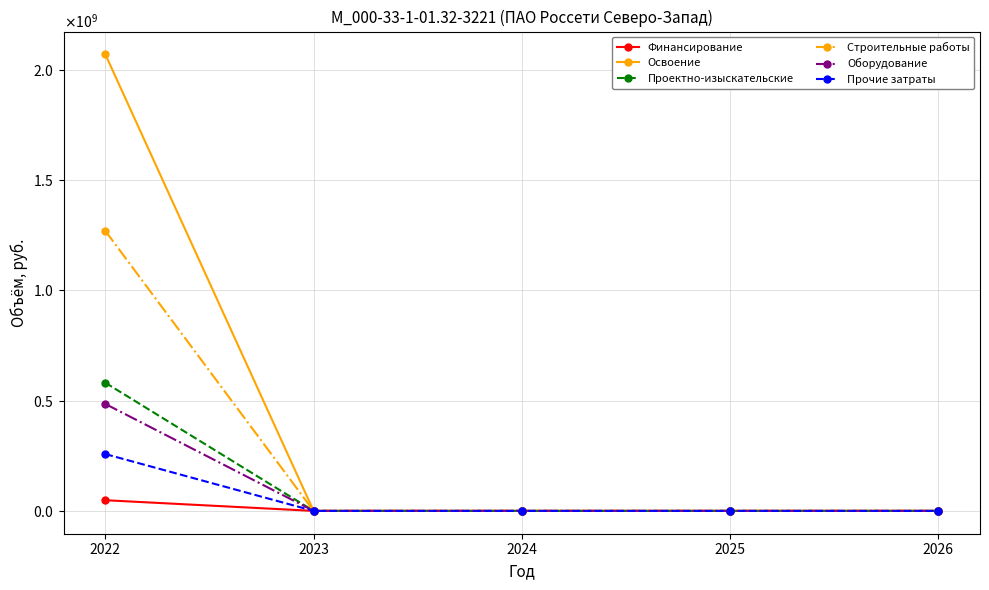

Reading right to left, extract all data points from this chart.

Финансирование: 0	0	0	0	48403838
Освоение: 0	0	0	0	2070031980
Проектно-изыскательские: 0	0	0	0	581079300
Строительные работы: 0	0	0	0	1269420160
Оборудование: 0	0	0	0	484850310
Прочие затраты: 0	0	0	0	257653580